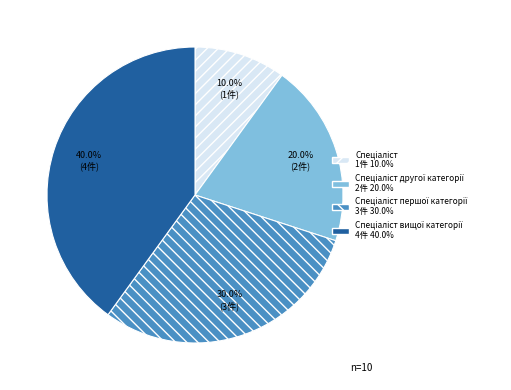

To the nearest percent, what is the average slice percentage?

25%